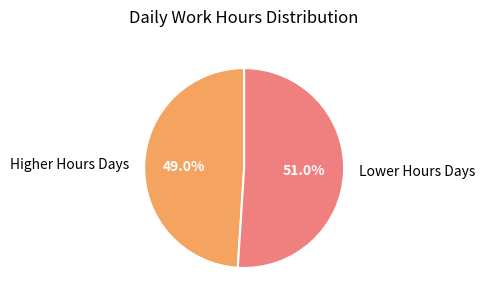

Does Higher Hours Days represent more than half of the total?

No